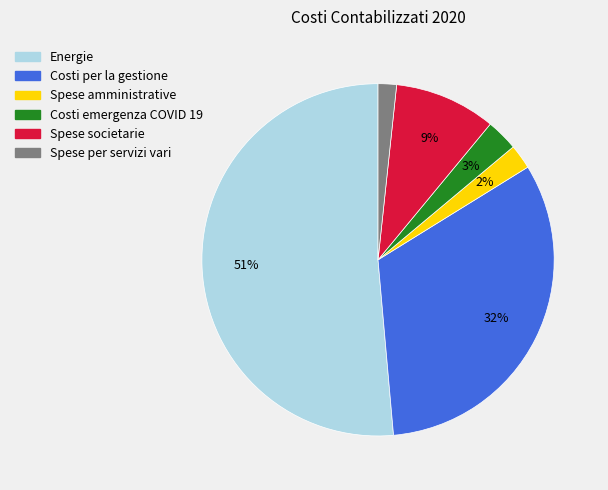

What is the ratio of the value at Spese societarie to the value at Costi per la gestione?

0.3